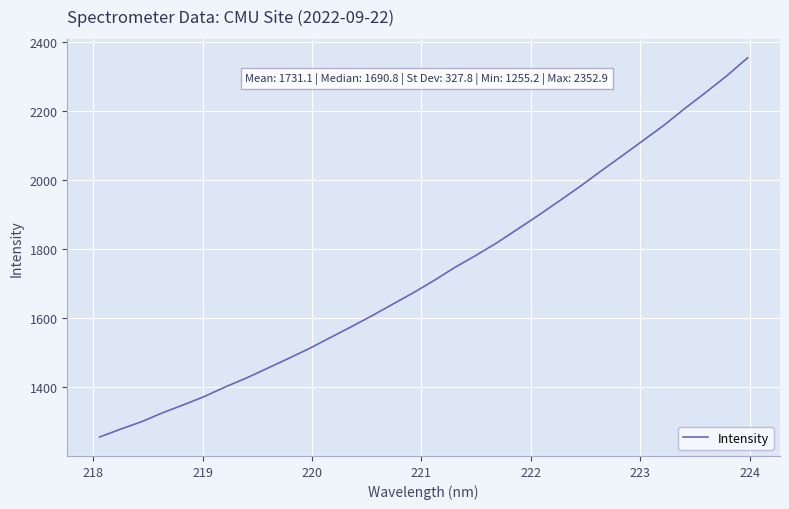

What is the maximum value shown in the chart?

2352.9